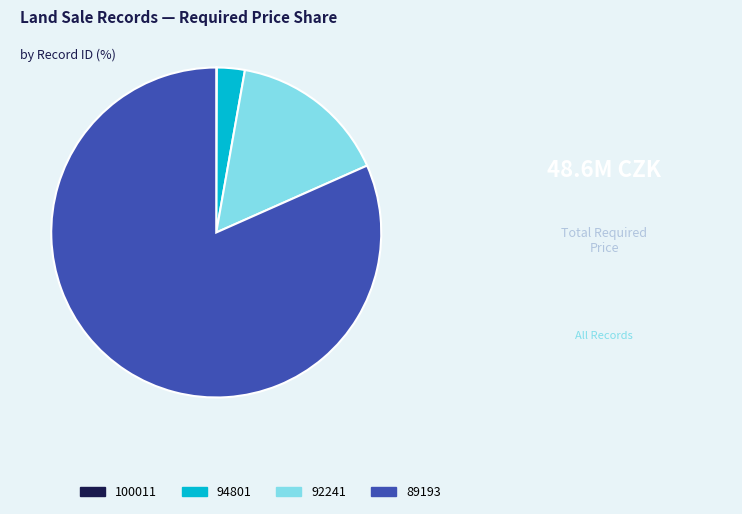

Approximately how many times larger is the value at 92241 compared to 94801?

5.7